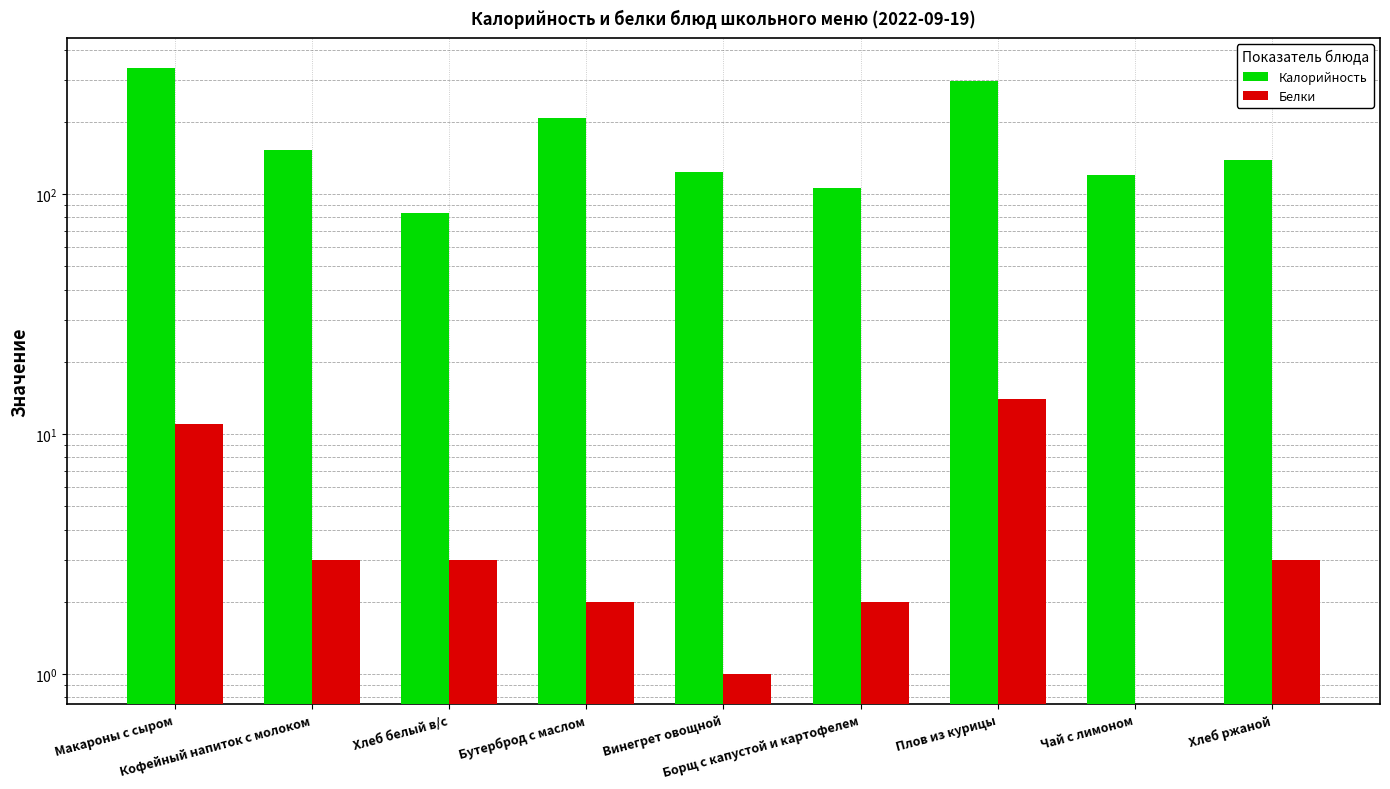

Reading left to right, transcribe all the data shown in this chart.

Калорийность: 334	152	83	207	124	106	297	120	139
Белки: 11	3	3	2	1	2	14	0	3